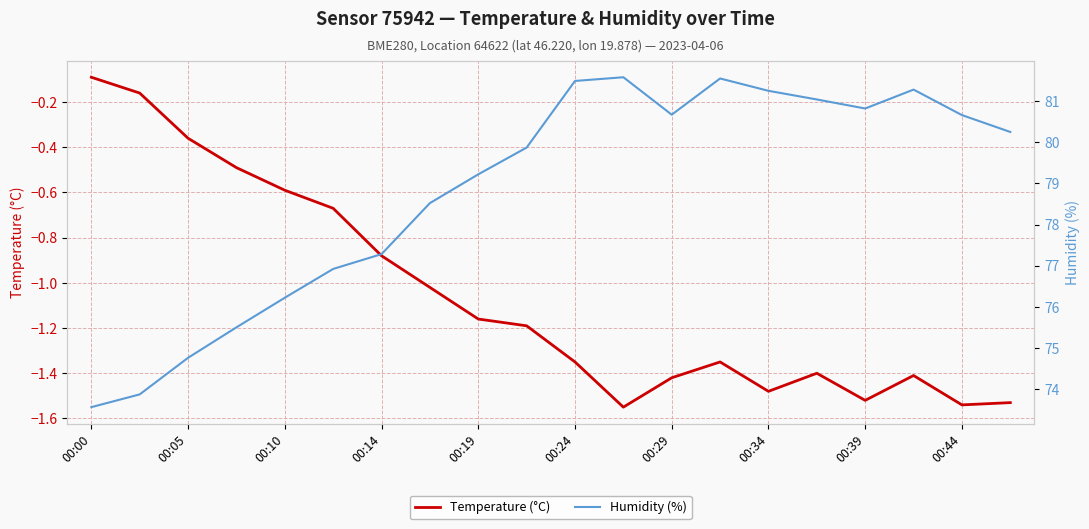

Is it true that Temperature (°C) equals -1.3 at 00:14?

False